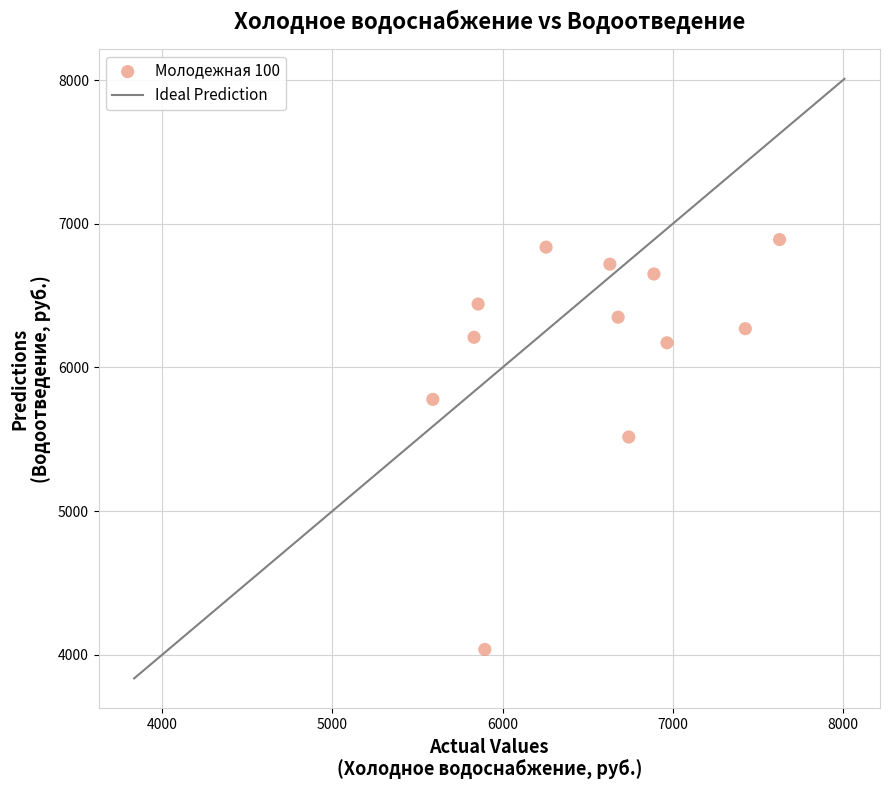

What is the average Y value?

6155.9